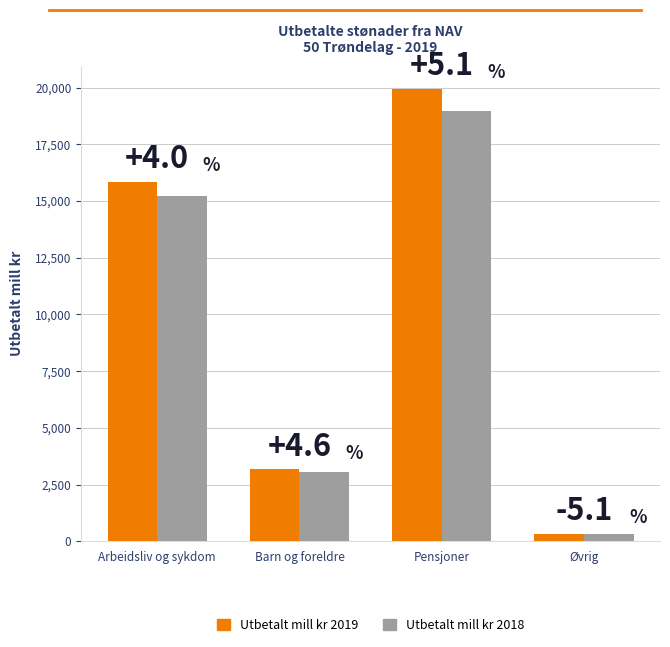

Where does the Utbetalt mill kr 2019 series first go above 15838?

Arbeidsliv og sykdom